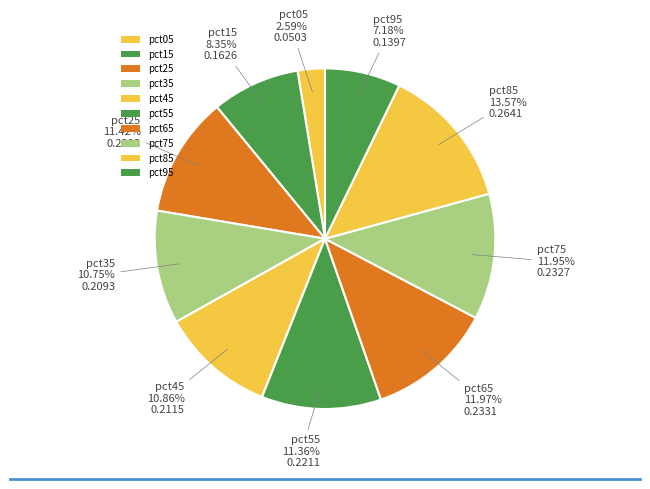

How many slices are in this pie chart?

10